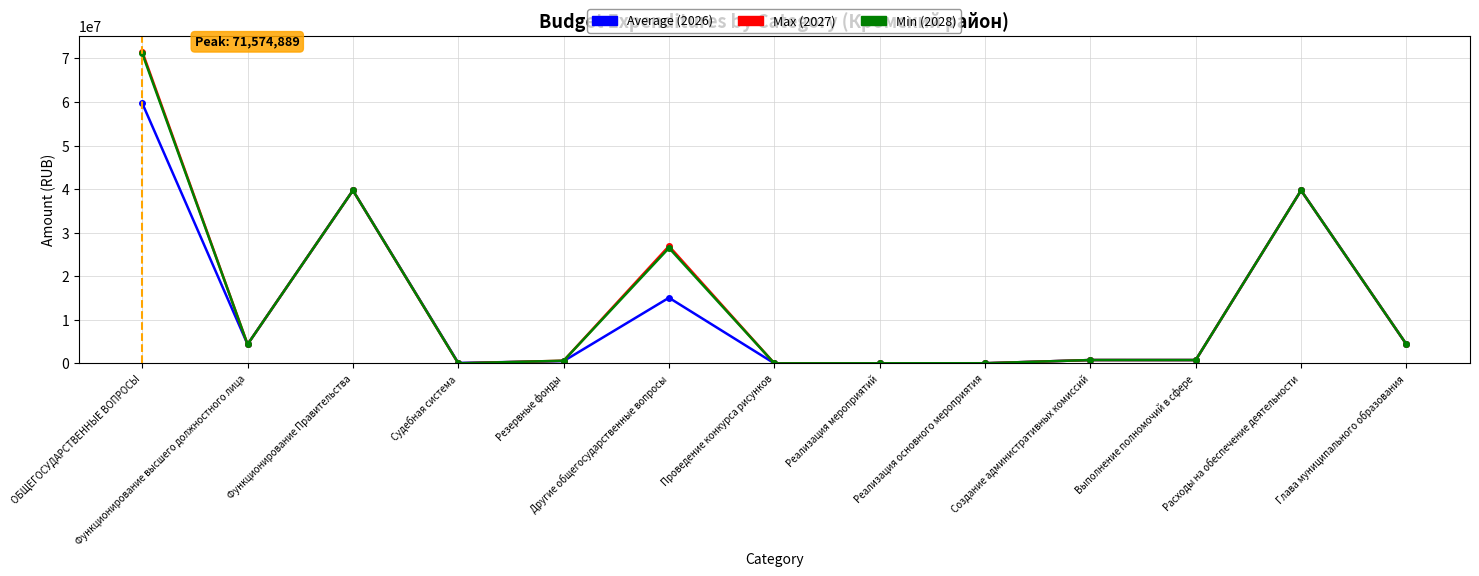

What is the greatest value displayed?

71574889.3